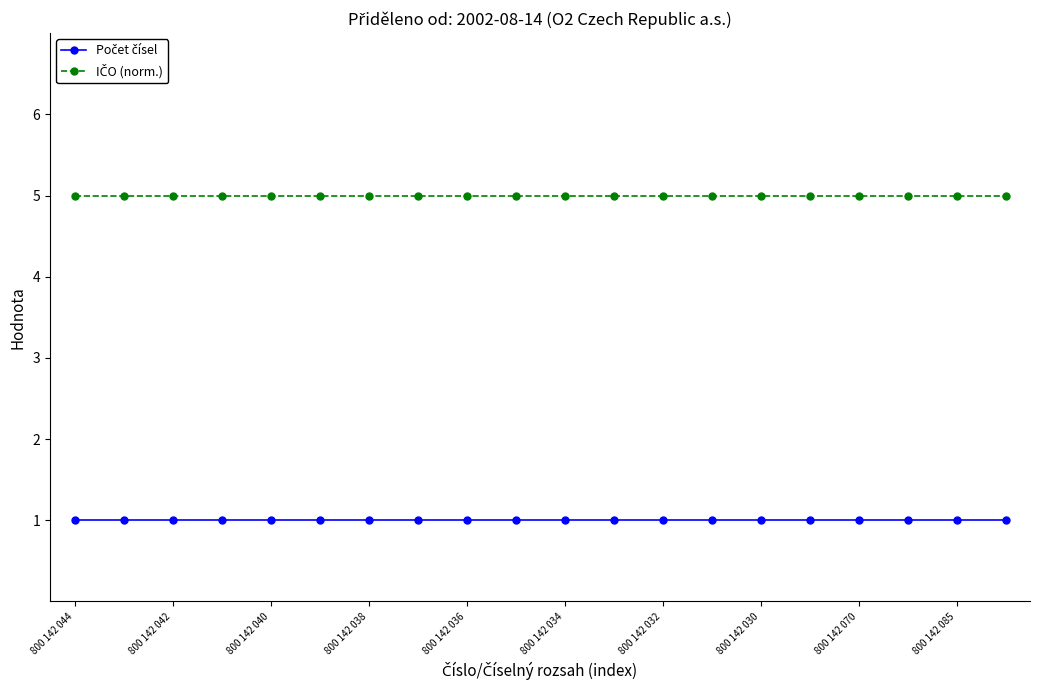

What is the greatest value displayed?

5